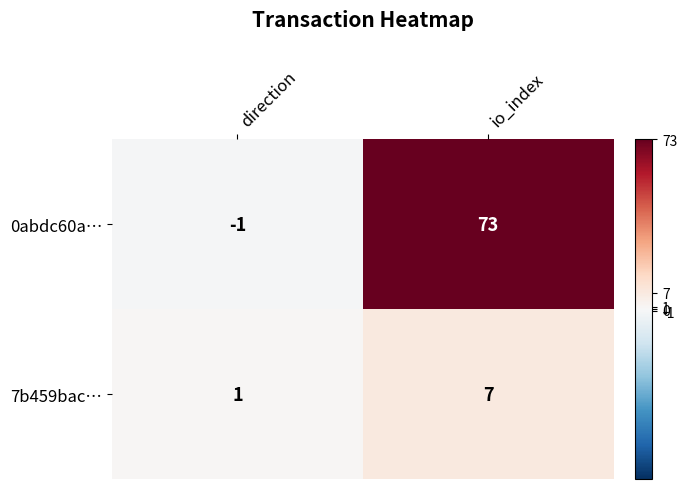

Which series has the largest total across all categories?

0abdc60a…